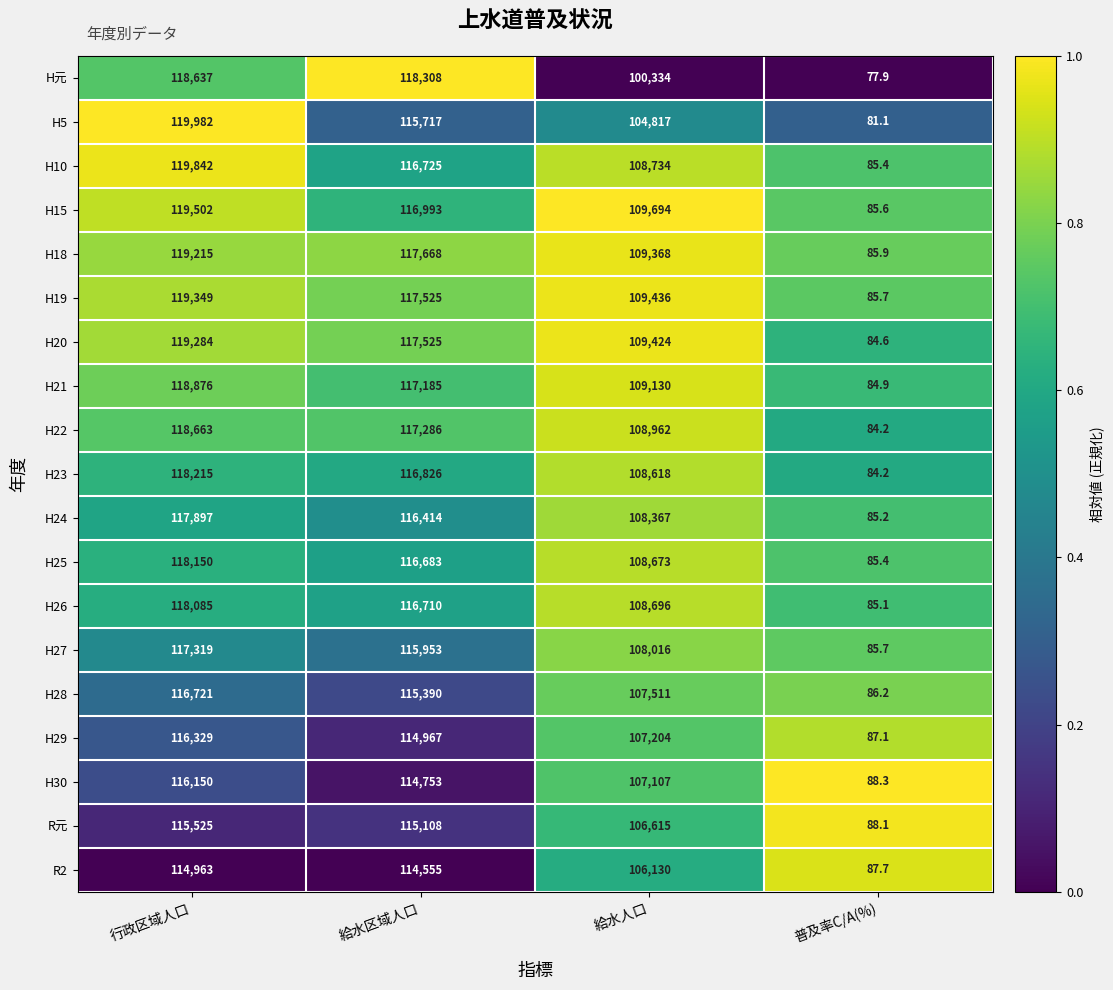

At which label is H25 closest to 59117?

給水人口